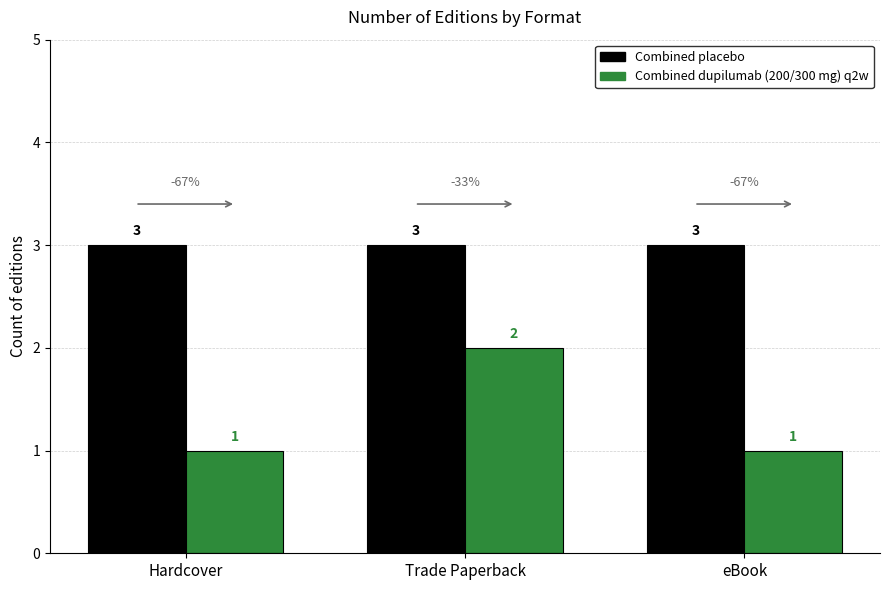

Rank the series by their maximum value, from lowest to highest.

Combined dupilumab (200/300 mg) q2w, Combined placebo